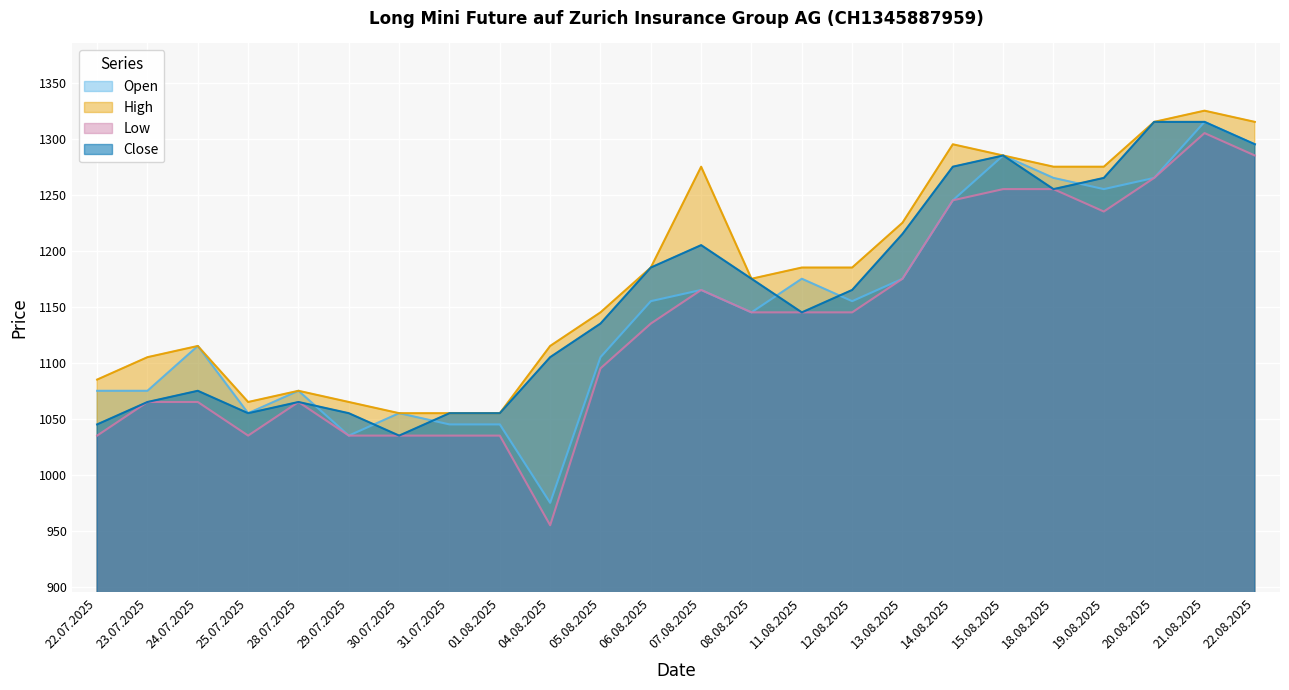

What is the total value across all series at 25.07.2025?

4210